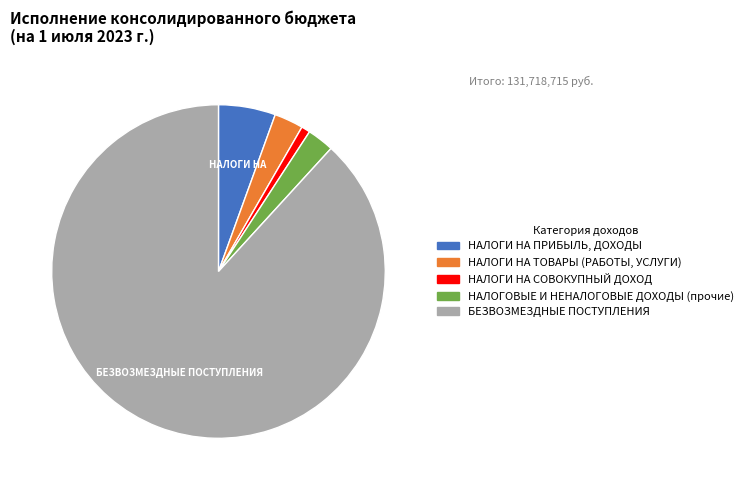

Is there any slice that represents more than half of the pie?

Yes